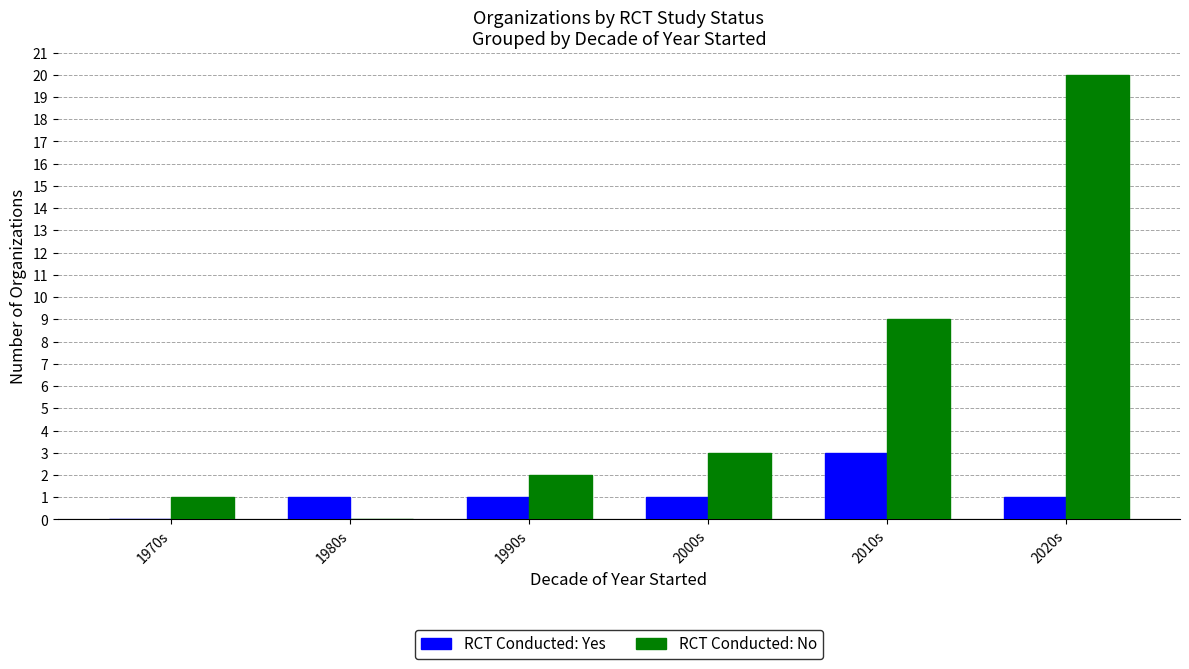

What is the average value of the RCT Conducted: Yes series?

1